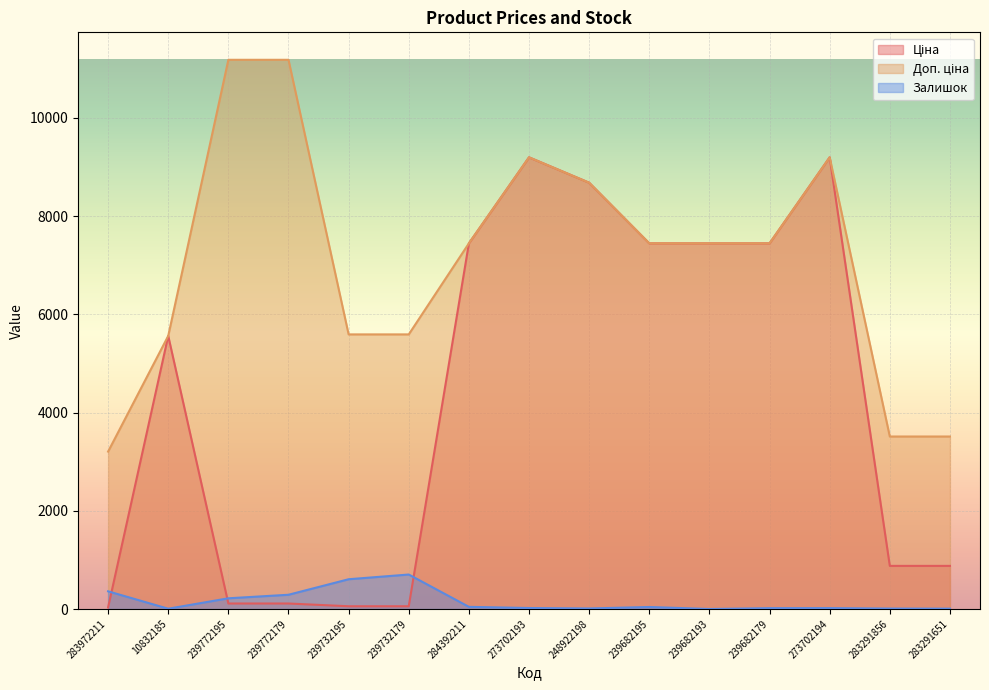

Which series changed the most between 283972211 and 273702193?

Ціна